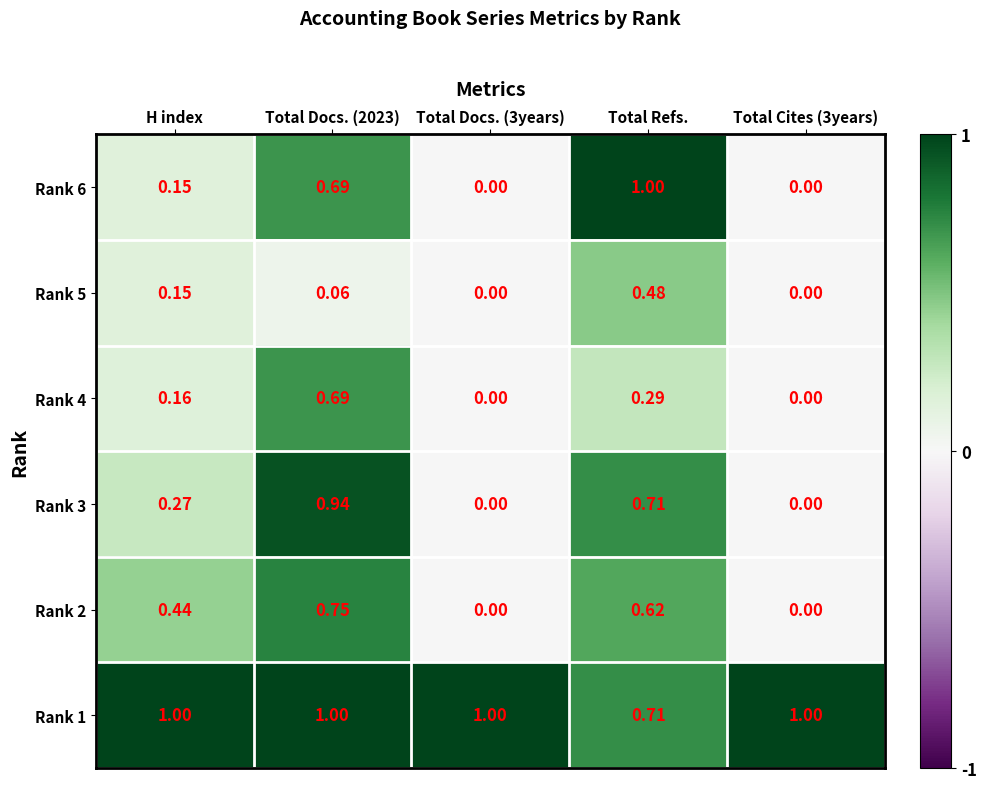

At how many categories does at least one series exceed 0?

5